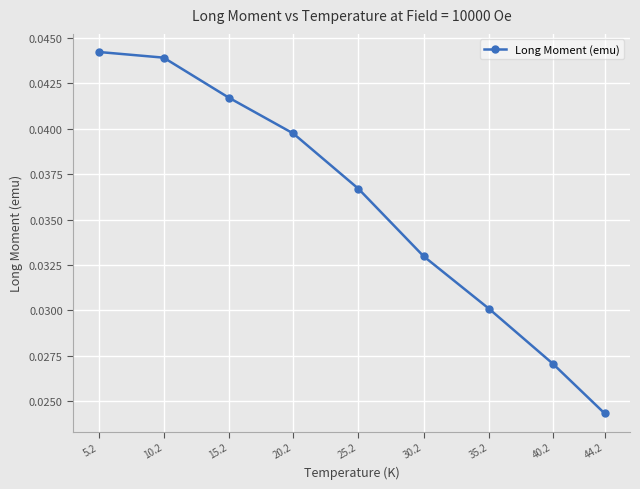

Count the values in the range 0 to 1.

9